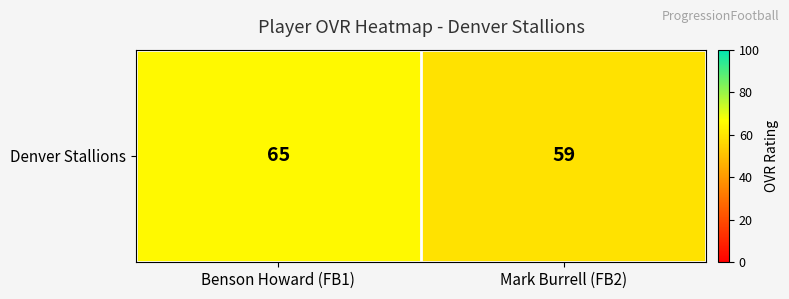

Reading left to right, list all the values displayed in this chart.

65	59